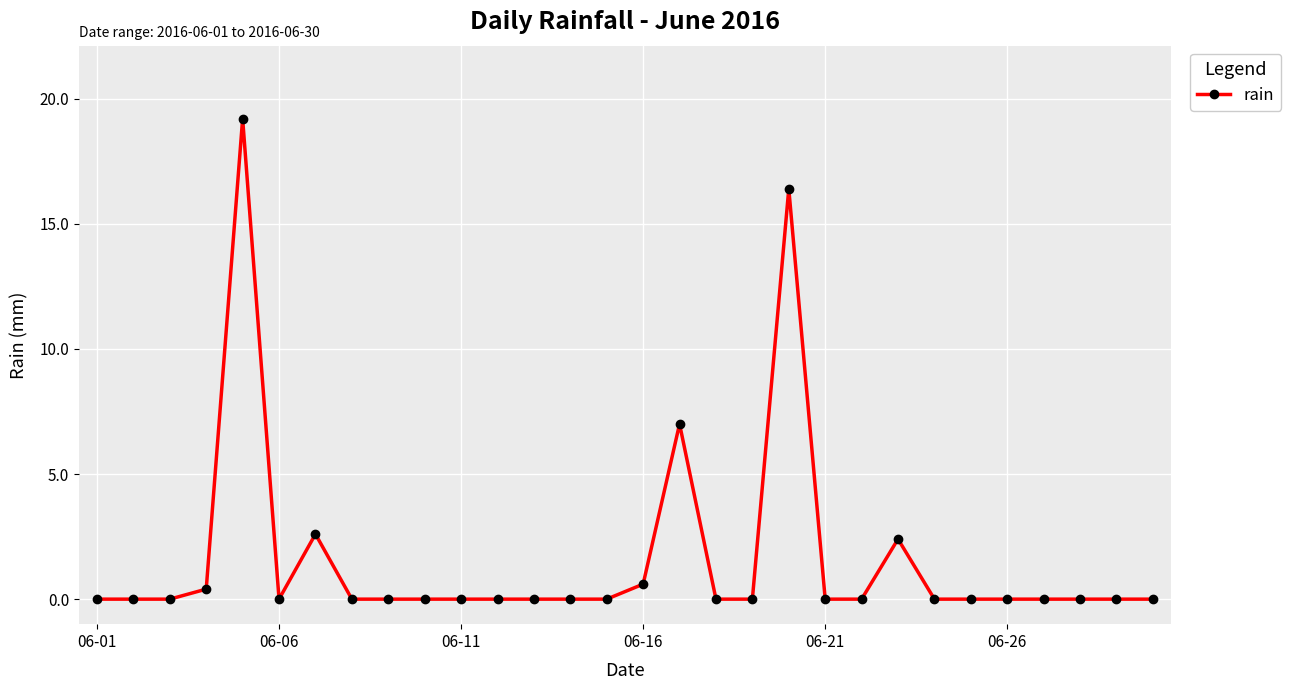

How many categories are shown in the chart?

30